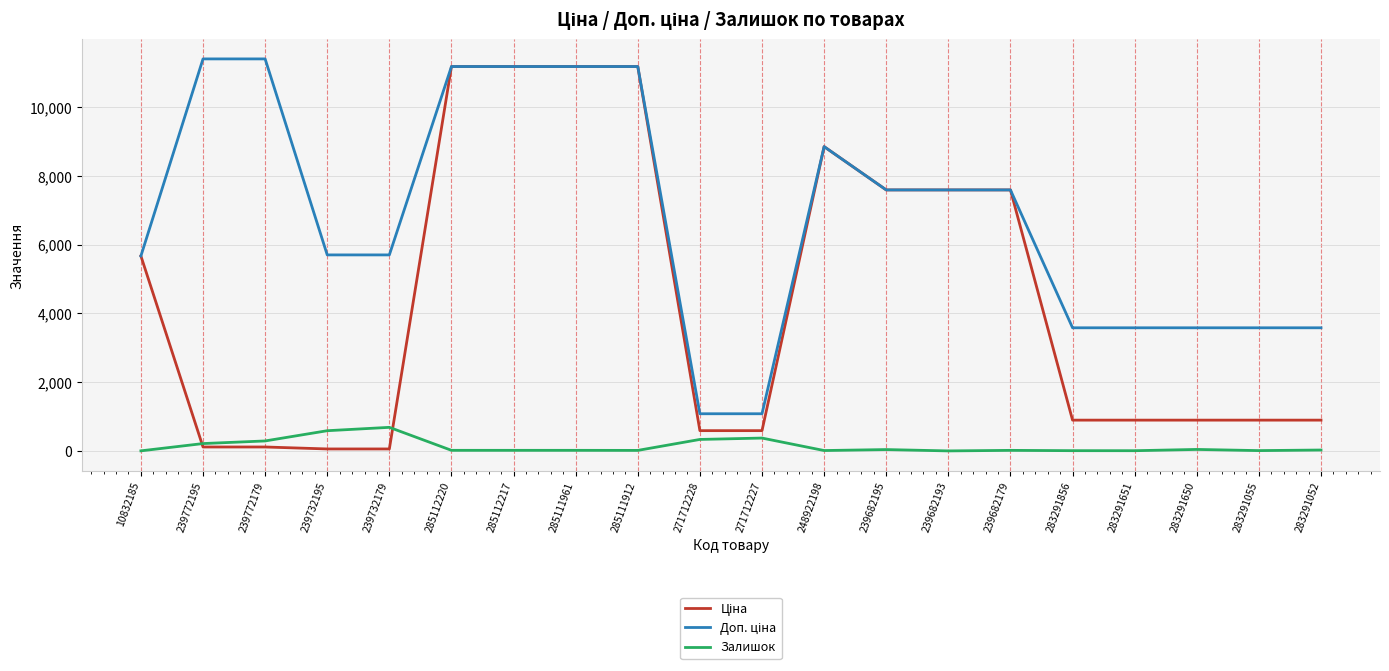

What is the value of the Доп. ціна point at the 20th from the left?

3583.6